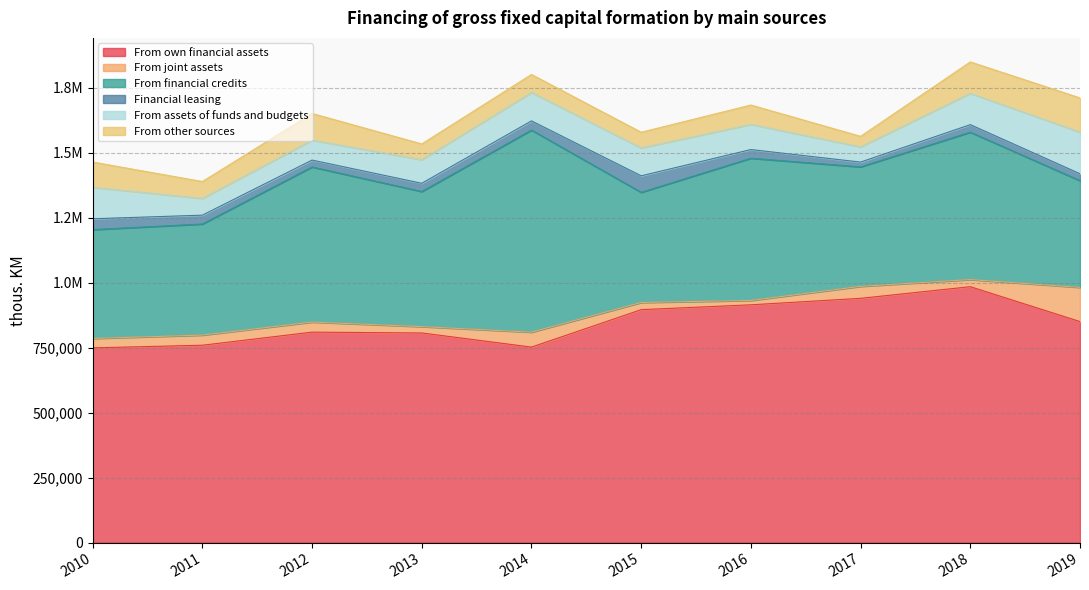

What is the average value of the From financial credits series?

514755.2